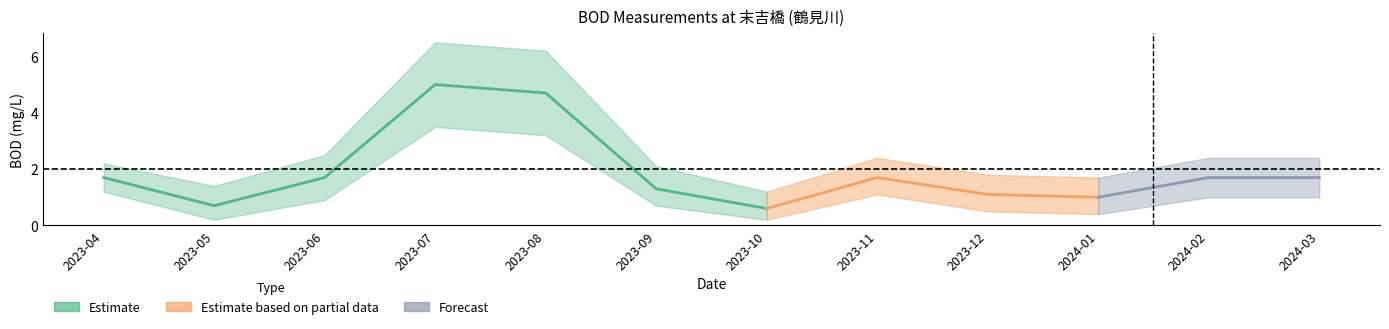

The value of BOD_upper at 2023-08 is 10.6. True or false?

False